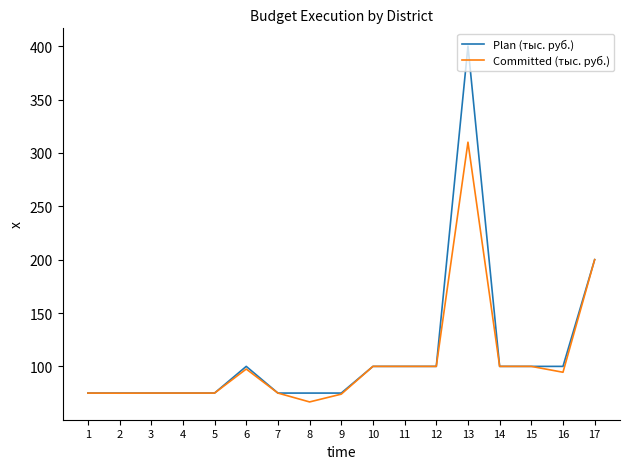

What is the difference between the maximum and minimum values in the Plan (тыс. руб.) series?

325.0